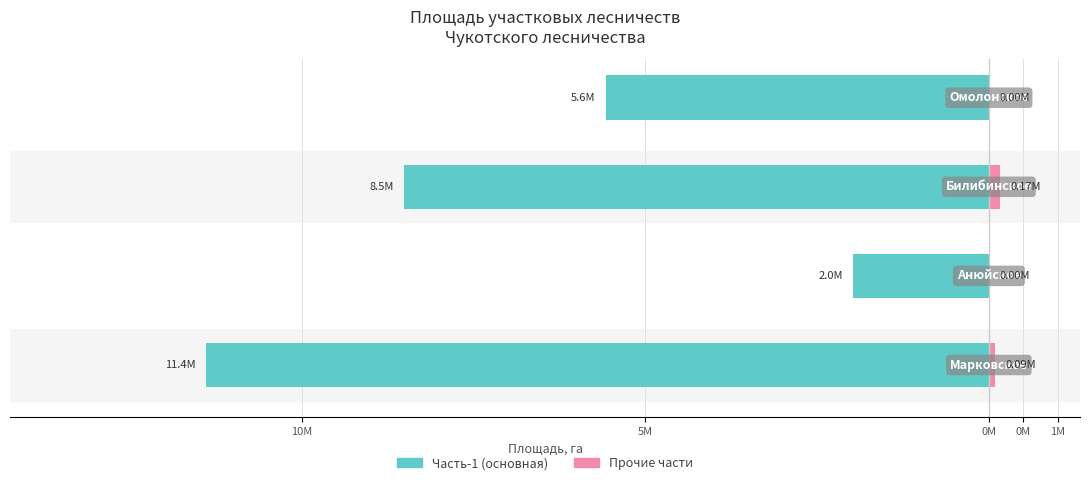

True or false: Часть-1 (основная) has a value of -12774040 at 0M.

False